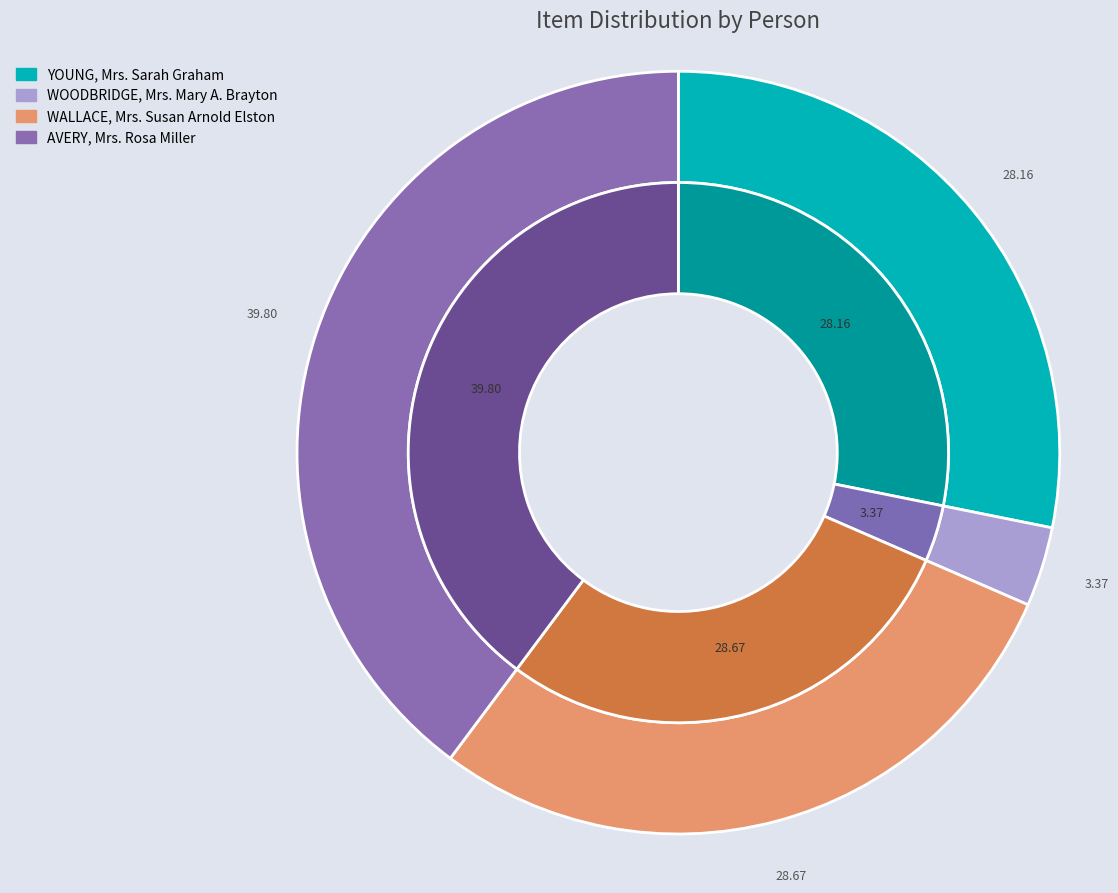

To the nearest percent, what is the difference between the YOUNG, Mrs. Sarah Graham and AVERY, Mrs. Rosa Miller slice percentages?

12%